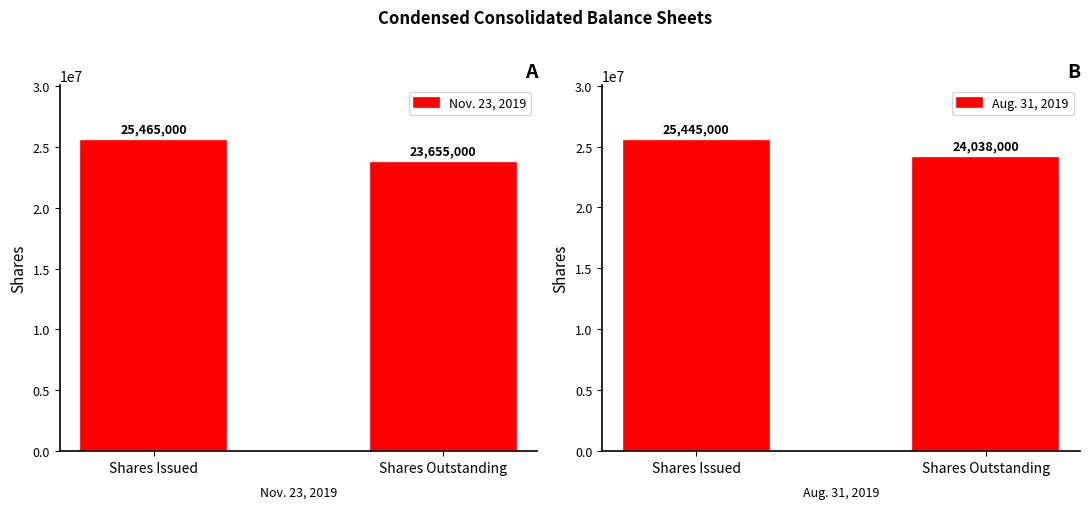

How many groups of bars are there?

2